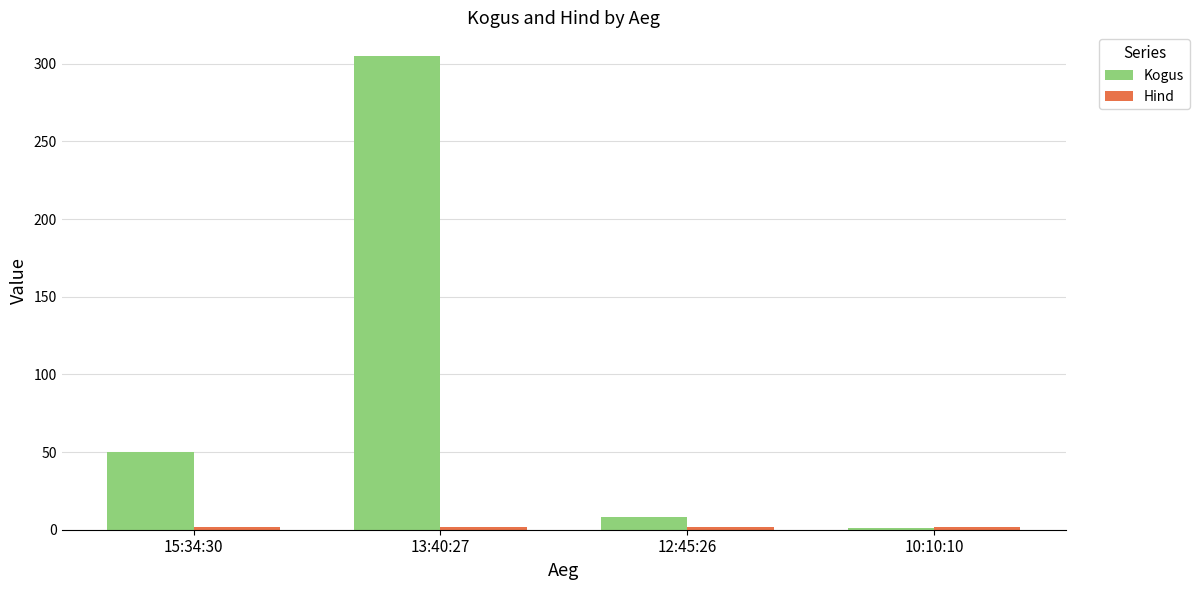

What is the value of the Kogus bar at the 2nd from the left?

305.0